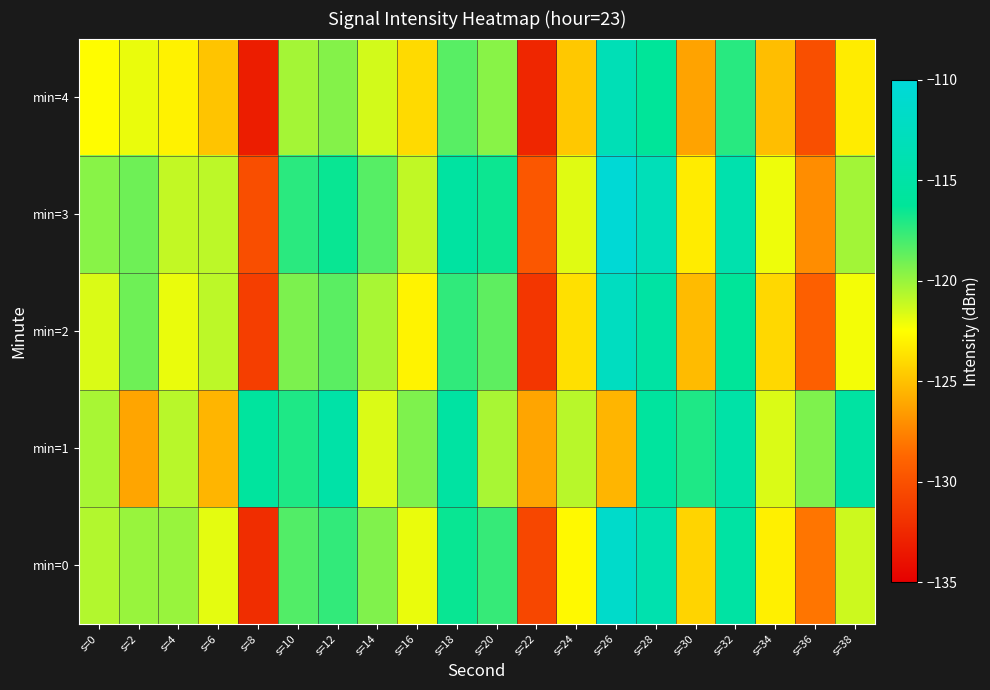

Reading right to left, extract all data points from this chart.

min=0: s=38=-121.2	s=36=-128.1	s=34=-123.1	s=32=-115.2	s=30=-124.2	s=28=-114.2	s=26=-111.4	s=24=-122.7	s=22=-130.6	s=20=-117.6	s=18=-116.4	s=16=-122.0	s=14=-119.4	s=12=-117.5	s=10=-118.3	s=8=-132.2	s=6=-121.9	s=4=-120.0	s=2=-120.0	s=0=-120.6
min=1: s=38=-115.3	s=36=-119.4	s=34=-121.6	s=32=-114.8	s=30=-117.0	s=28=-115.7	s=26=-125.5	s=24=-120.8	s=22=-126.1	s=20=-120.4	s=18=-115.3	s=16=-119.4	s=14=-121.6	s=12=-114.8	s=10=-117.0	s=8=-115.7	s=6=-125.5	s=4=-120.8	s=2=-126.1	s=0=-120.4
min=2: s=38=-122.2	s=36=-129.1	s=34=-124.1	s=32=-116.2	s=30=-125.2	s=28=-115.2	s=26=-112.4	s=24=-123.7	s=22=-131.6	s=20=-118.6	s=18=-117.4	s=16=-123.0	s=14=-120.4	s=12=-118.5	s=10=-119.3	s=8=-131.2	s=6=-120.9	s=4=-122.0	s=2=-119.0	s=0=-121.6
min=3: s=38=-120.2	s=36=-127.1	s=34=-122.1	s=32=-114.2	s=30=-123.2	s=28=-113.2	s=26=-110.4	s=24=-121.7	s=22=-129.6	s=20=-116.6	s=18=-115.4	s=16=-121.0	s=14=-118.4	s=12=-116.5	s=10=-117.3	s=8=-130.2	s=6=-120.9	s=4=-121.0	s=2=-119.0	s=0=-119.6
min=4: s=38=-123.2	s=36=-130.1	s=34=-125.1	s=32=-117.2	s=30=-126.2	s=28=-116.2	s=26=-113.4	s=24=-124.7	s=22=-132.6	s=20=-119.6	s=18=-118.4	s=16=-124.0	s=14=-121.4	s=12=-119.5	s=10=-120.3	s=8=-133.2	s=6=-124.9	s=4=-123.0	s=2=-122.0	s=0=-122.6